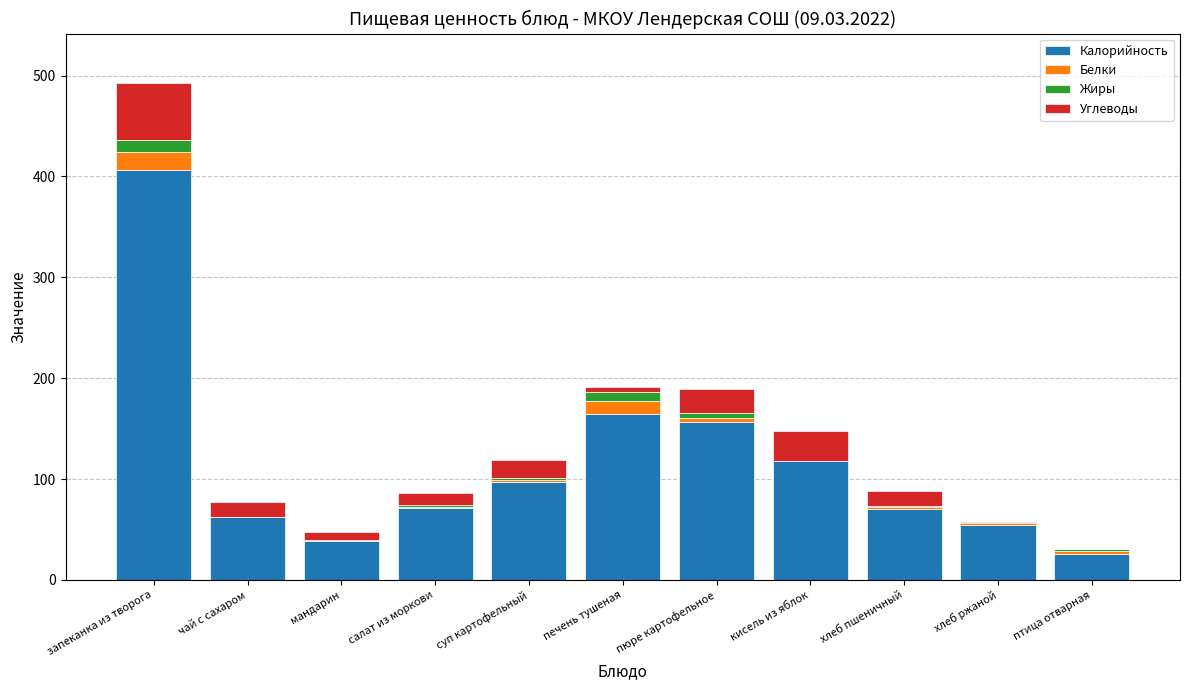

True or false: Калорийность has a value of 32.3 at хлеб ржаной.

False